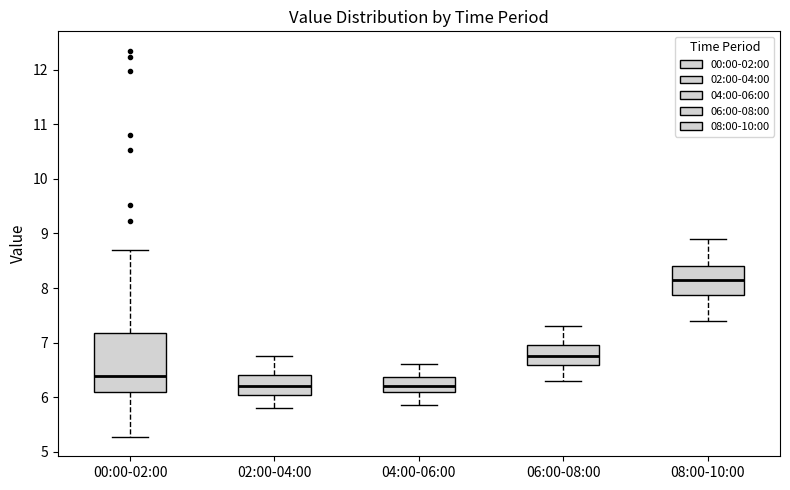

Reading left to right, transcribe this box plot: for each box, give where its median line is, the range the box spans, and where its two whiskers end, as read against the y-axis. The values are not printed on the chart, so give them approximately, as read against the axis.

00:00-02:00: median 6.4, box 6.1 to 7.2, whiskers 5.3 to 8.7
02:00-04:00: median 6.2, box 6.0 to 6.4, whiskers 5.8 to 6.8
04:00-06:00: median 6.2, box 6.1 to 6.4, whiskers 5.9 to 6.6
06:00-08:00: median 6.8, box 6.6 to 7.0, whiskers 6.3 to 7.3
08:00-10:00: median 8.2, box 7.9 to 8.4, whiskers 7.4 to 8.9